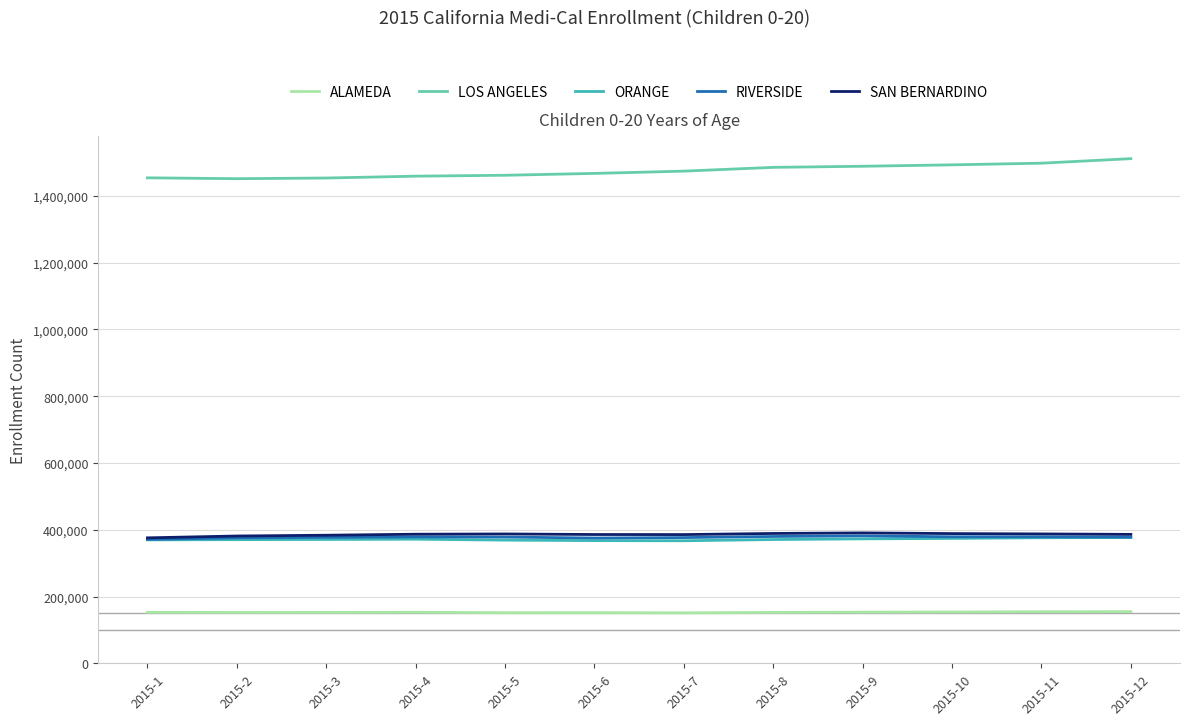

In SAN BERNARDINO, how many points are lower than both neighbors (excluding endpoints)?

1